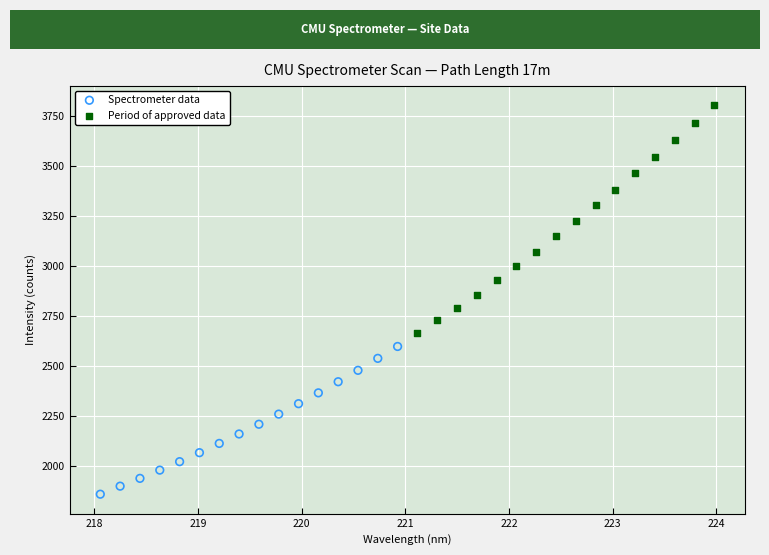

Which series has the largest Y range (max minus min)?

Period of approved data